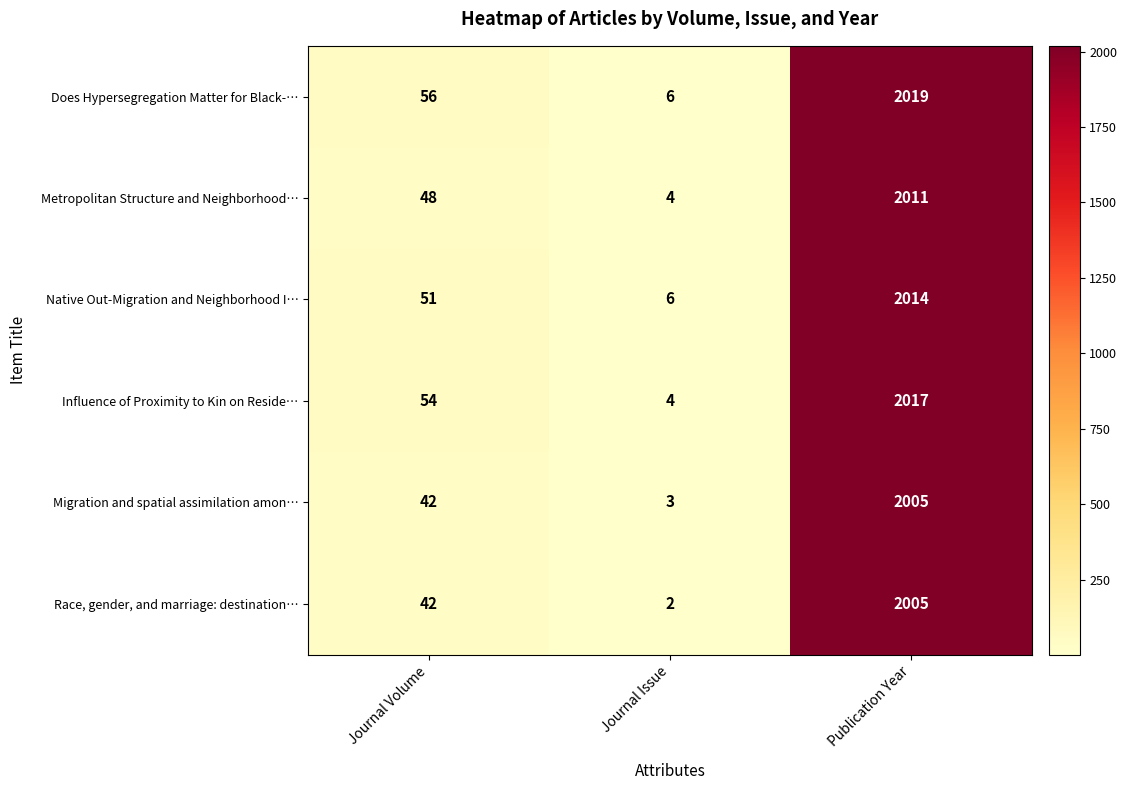

List the labels in order of Native Out-Migration and Neighborhood I… value, largest first.

Publication Year, Journal Volume, Journal Issue